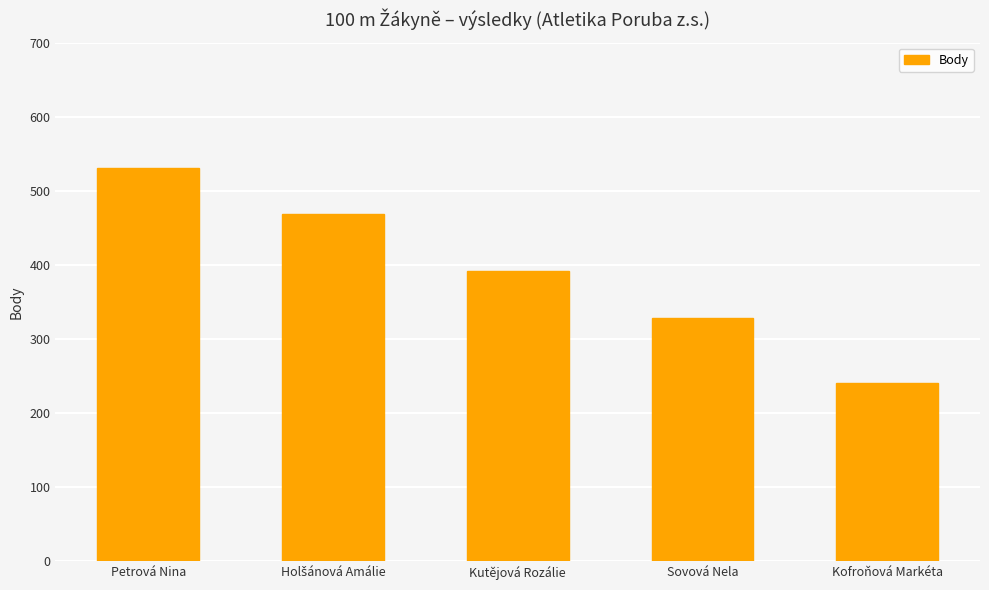

What is the maximum value shown in the chart?

531